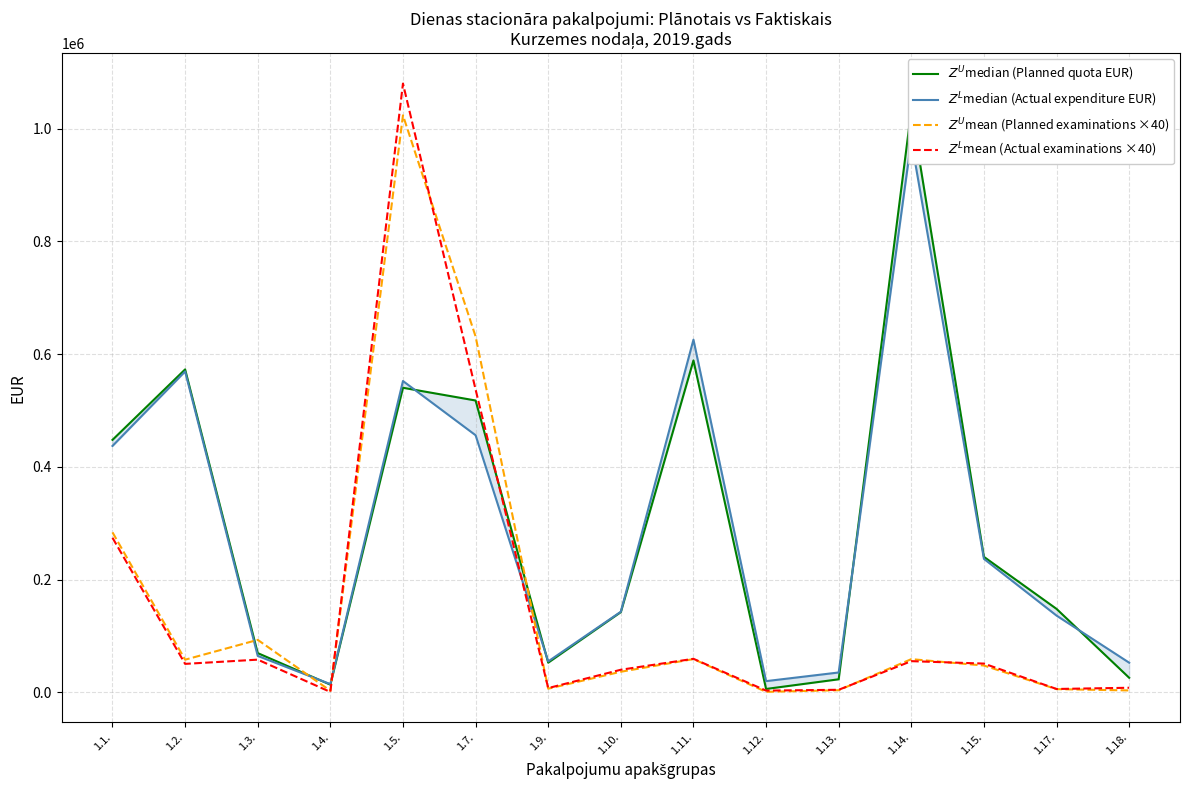

How many lines are shown in the chart?

4